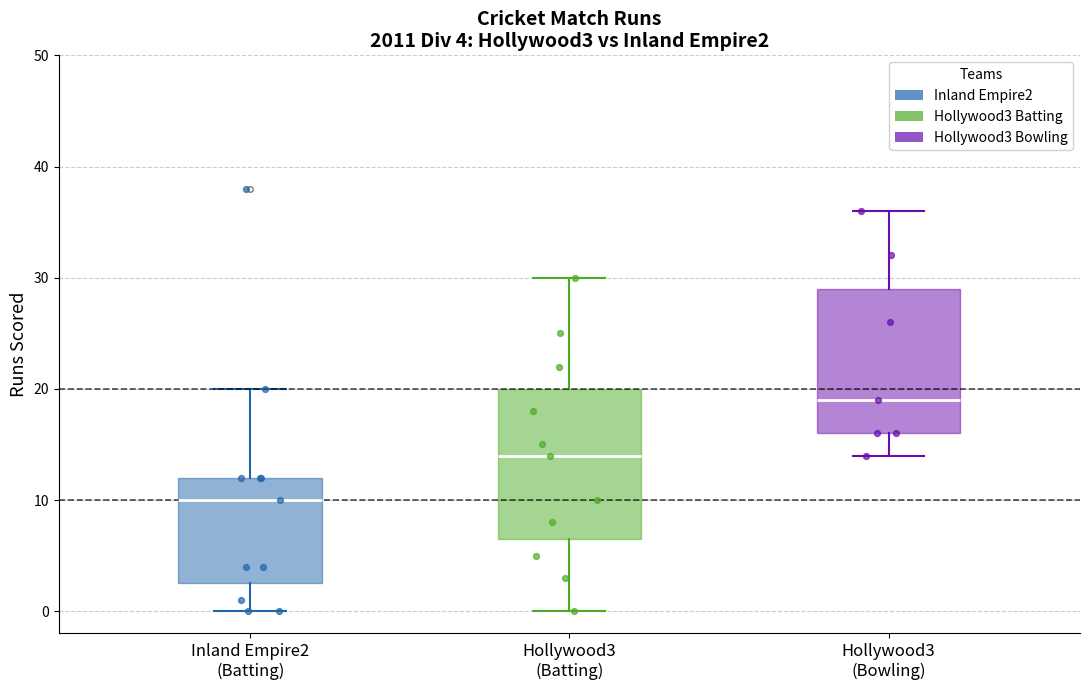

Which box has the lowest median line?

Inland Empire2 (Batting)